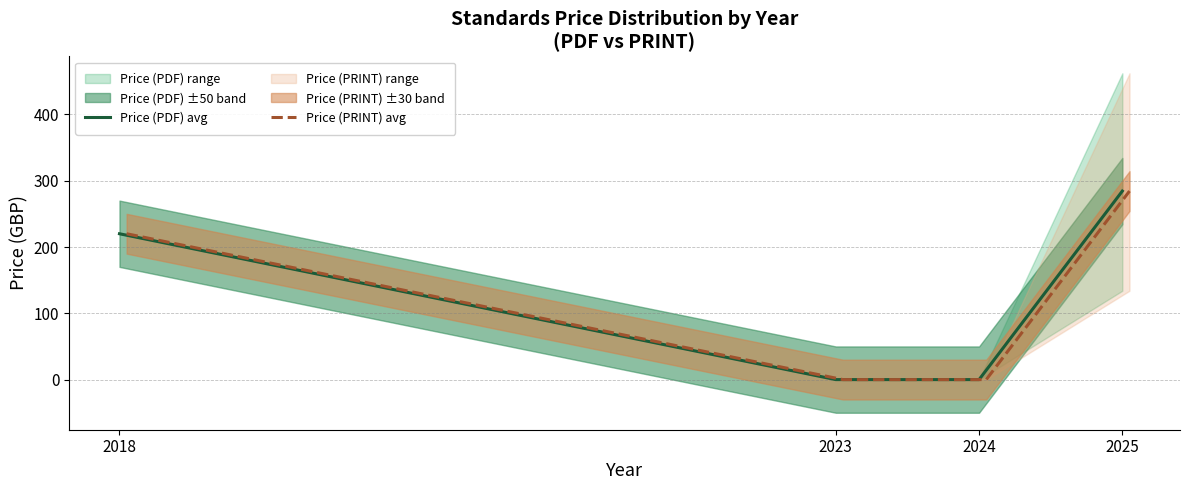

Read the Price (PDF) avg value at 2018.

220.0